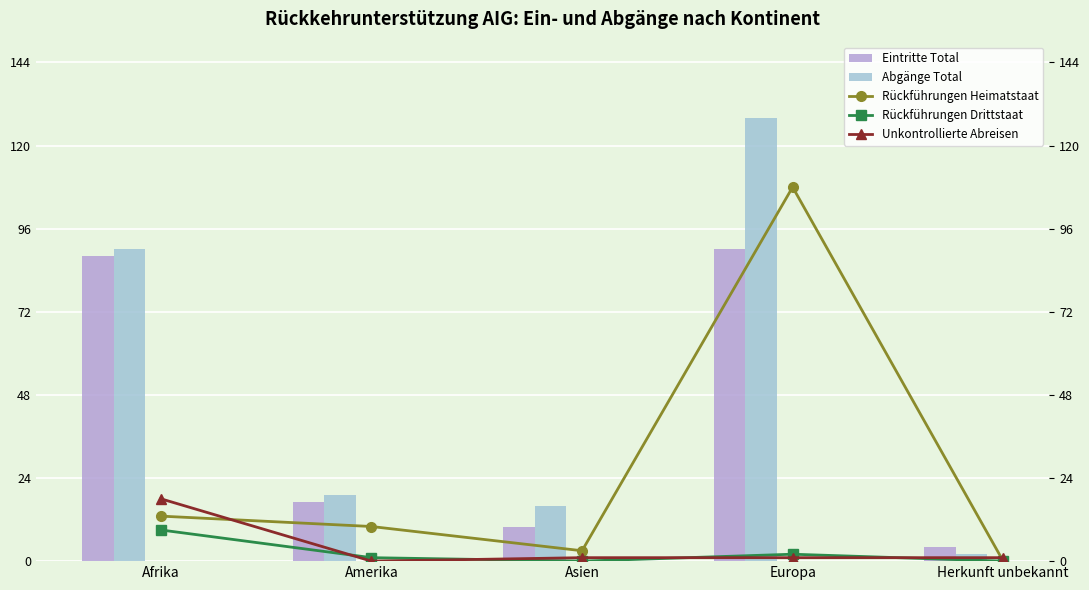

At which label is Abgänge Total closest to 65?

Afrika